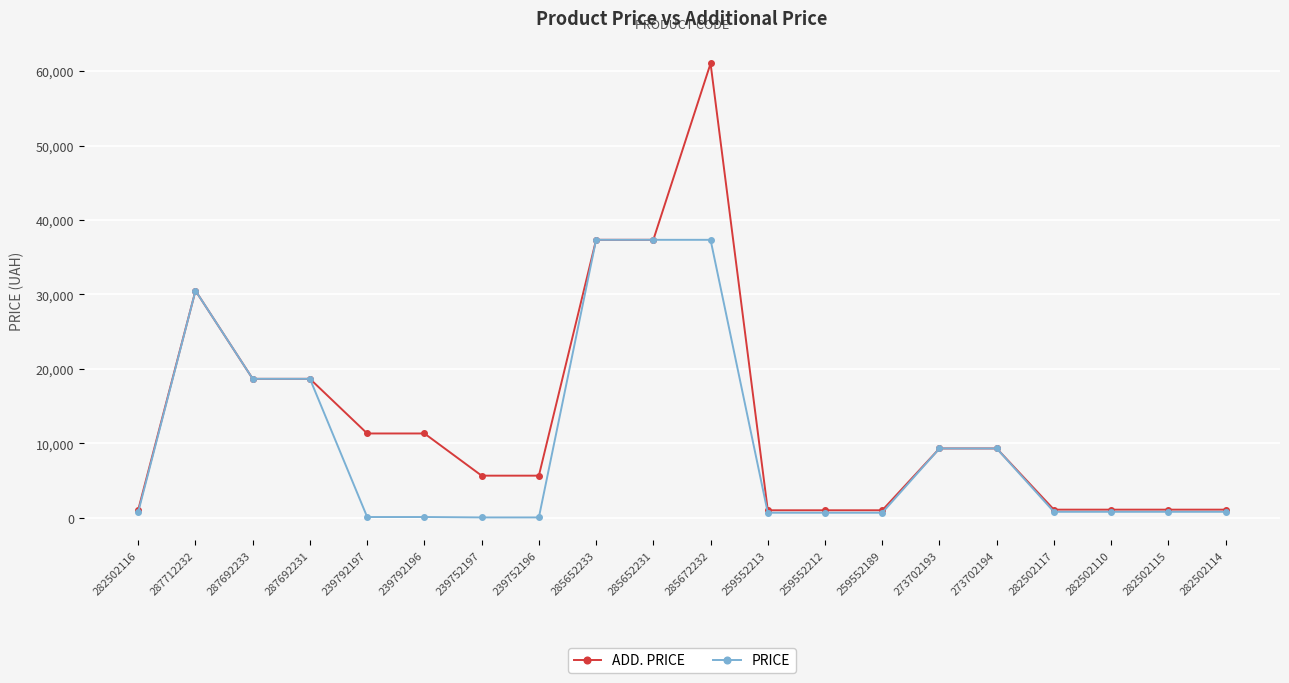

What position from the right is 239752197?

14